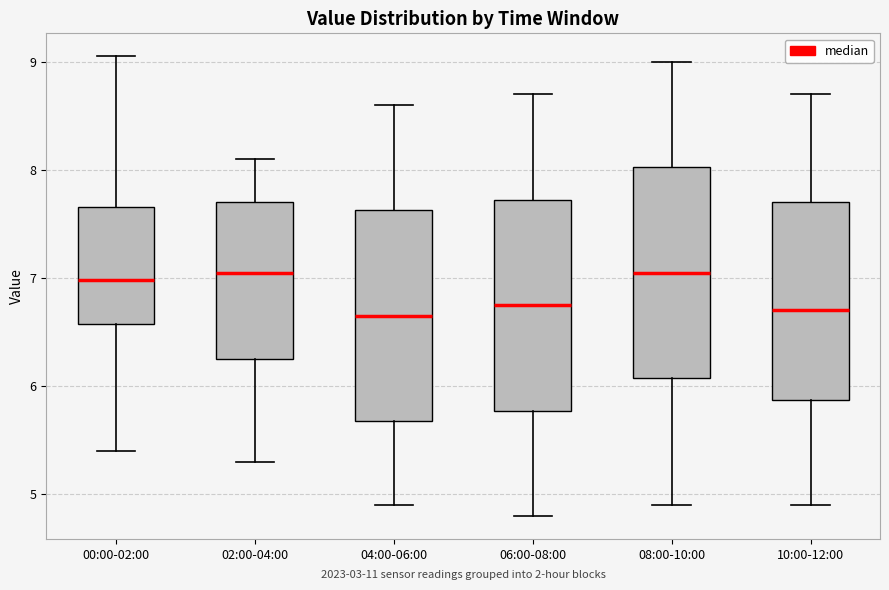

Where is the lower edge of the box for 02:00-04:00 on the y-axis? The values are not printed on the chart, so give them approximately, as read against the axis.

6.3